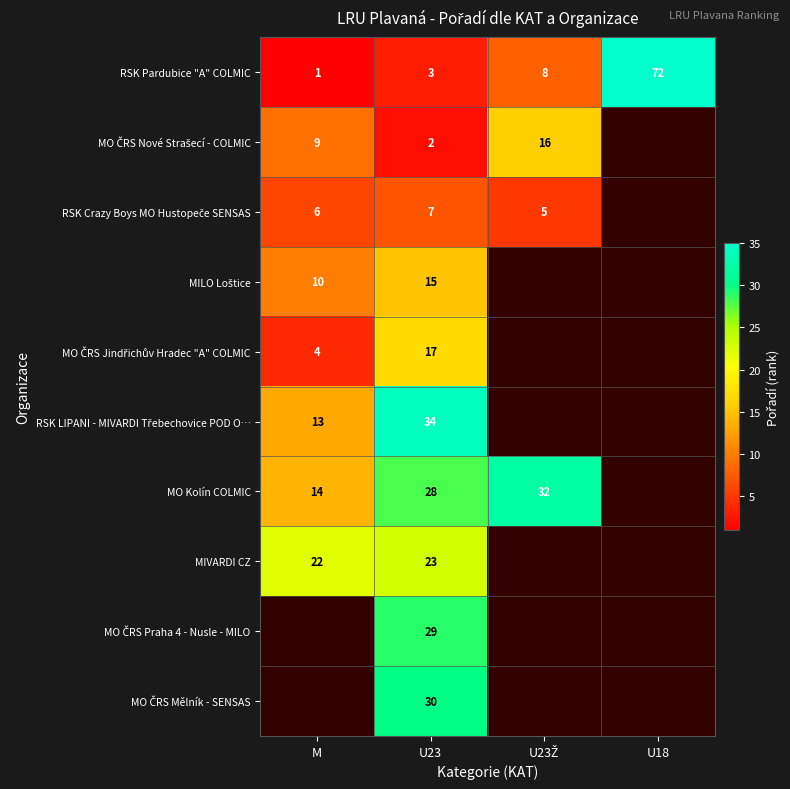

What is the difference between the maximum and minimum values in the RSK Pardubice "A" COLMIC series?

71